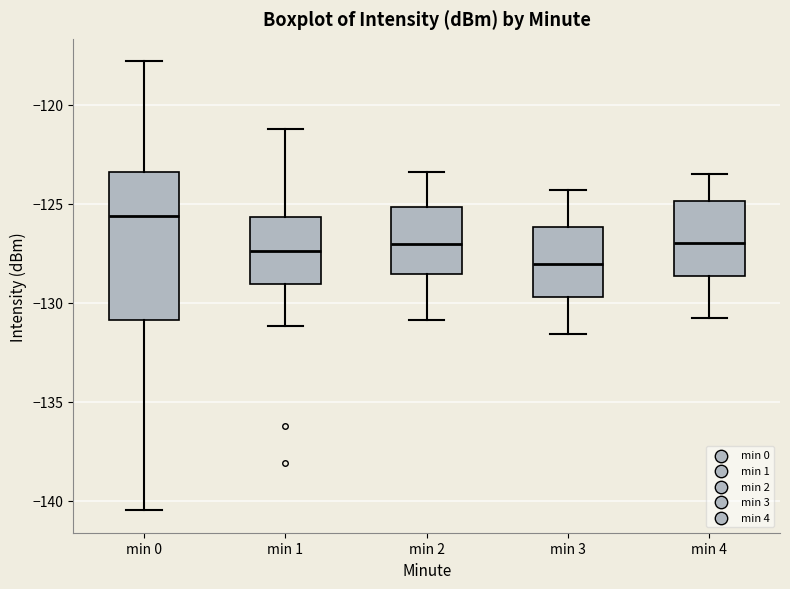

Reading left to right, transcribe this box plot: for each box, give where its median line is, the range the box spans, and where its two whiskers end, as read against the y-axis. The values are not printed on the chart, so give them approximately, as read against the axis.

min 0: median -125.5, box -131.0 to -123.5, whiskers -140.5 to -118.0
min 1: median -127.5, box -129.0 to -125.5, whiskers -131.0 to -121.0
min 2: median -127.0, box -128.5 to -125.0, whiskers -131.0 to -123.5
min 3: median -128.0, box -129.5 to -126.0, whiskers -131.5 to -124.5
min 4: median -127.0, box -128.5 to -125.0, whiskers -131.0 to -123.5